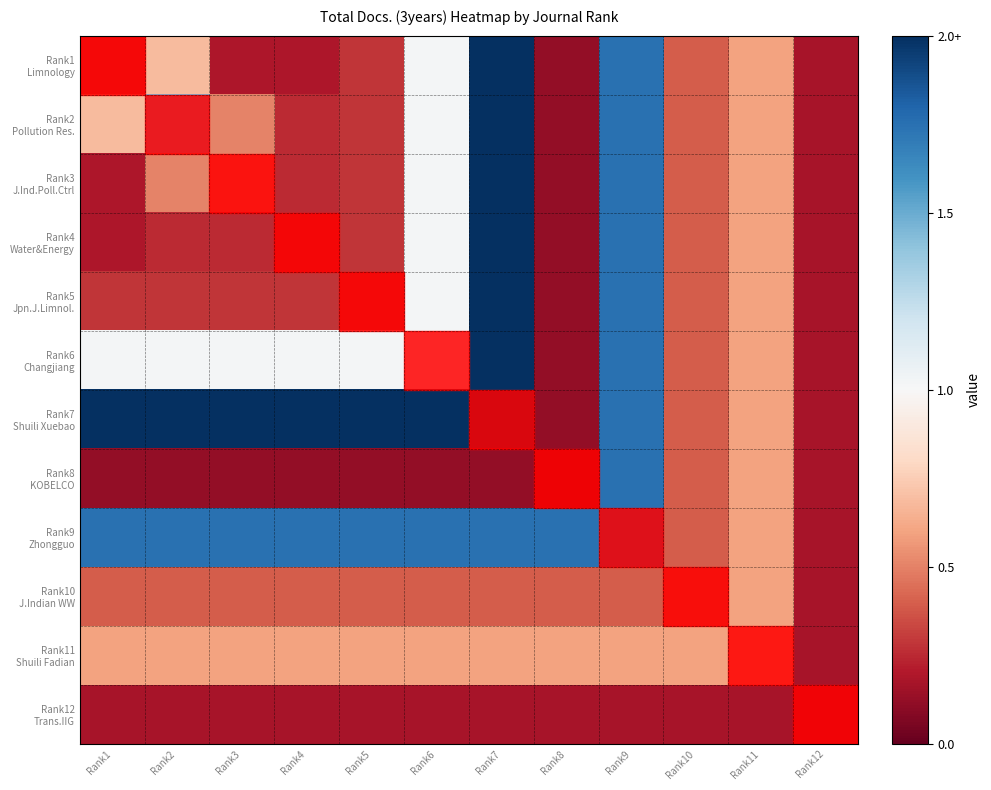

Count the number of data series in this chart.

12